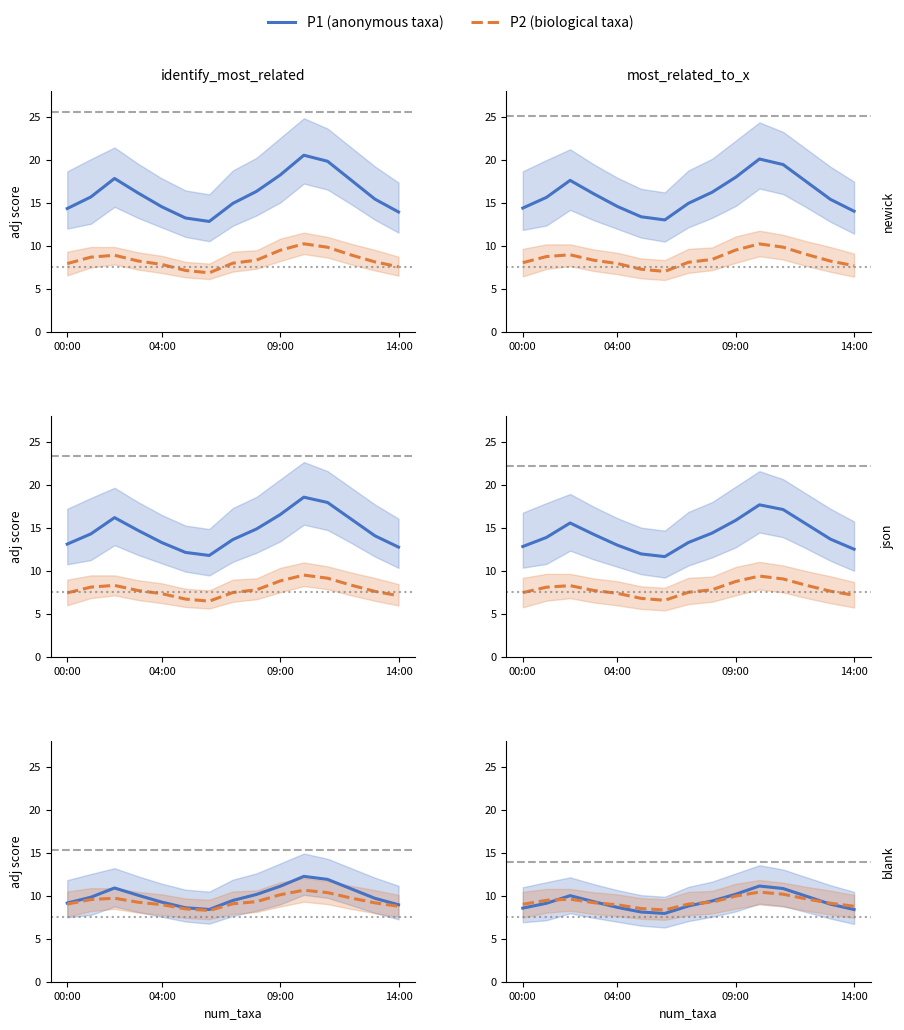

Which series changed the most between 09:00 and 13?

P1